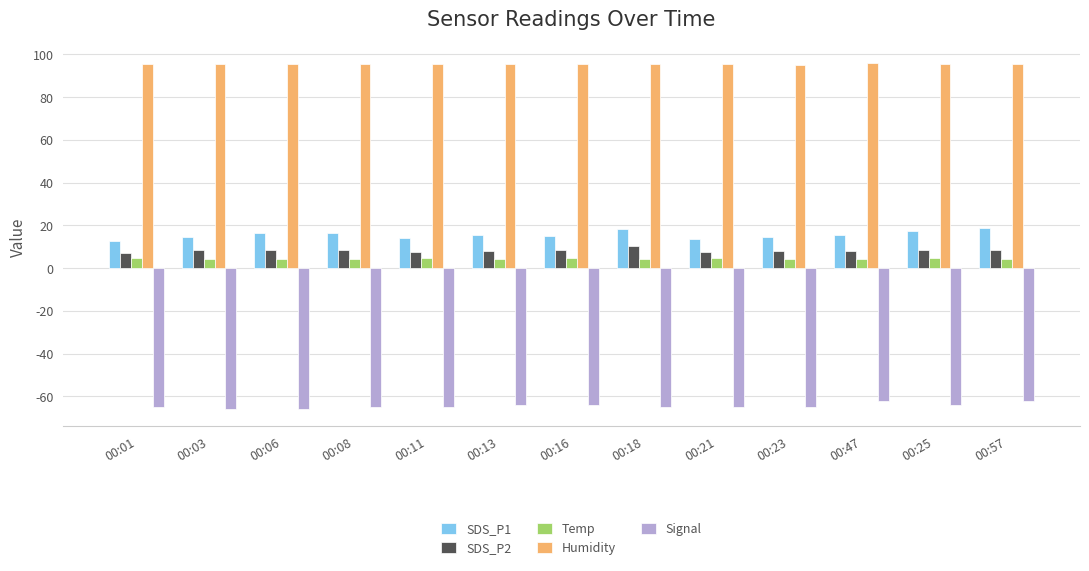

What is the sum of the Temp values at 00:01 and 00:21?

9.0